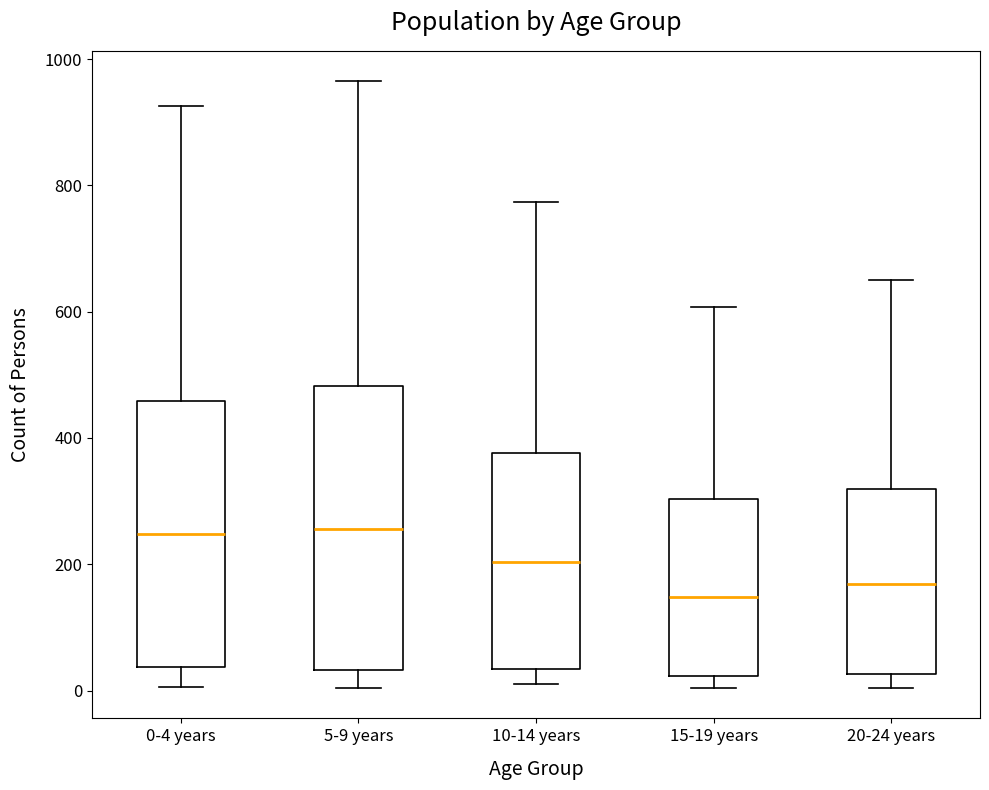

Comparing the boxes themselves (not the whiskers), which one is the tallest?

5-9 years